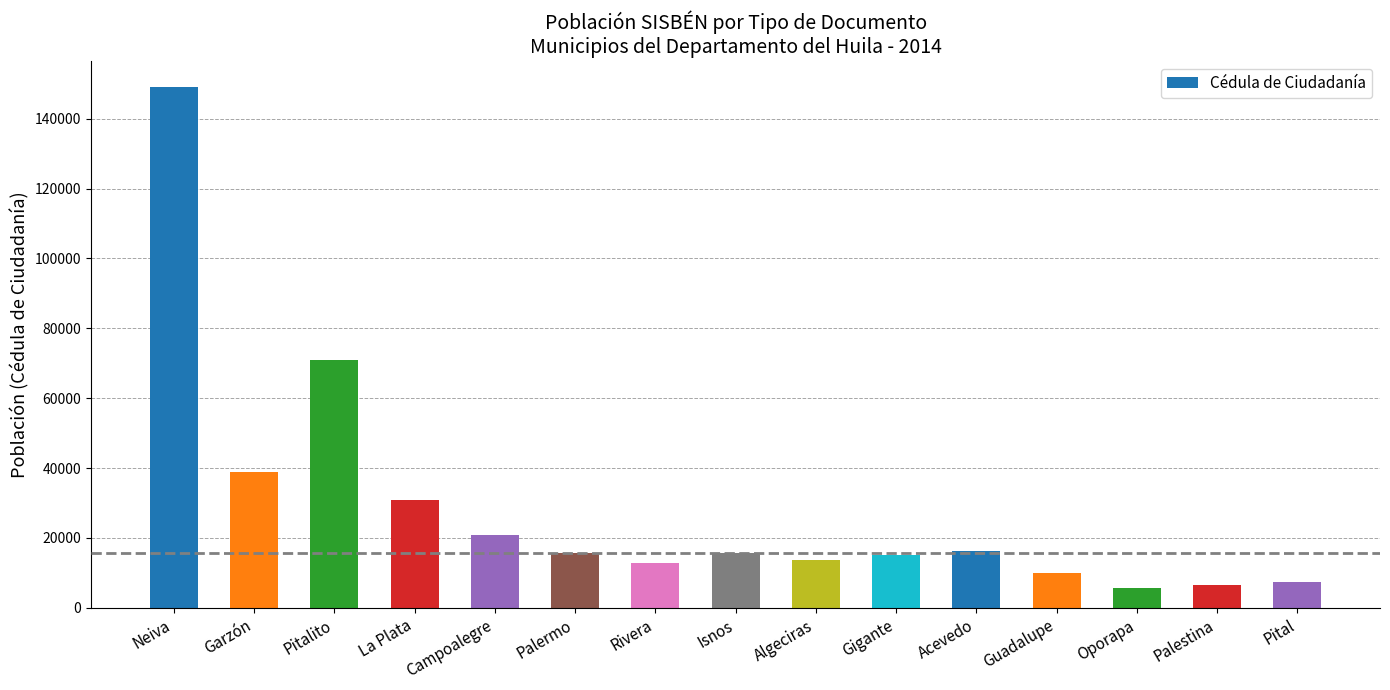

What is the average value?

28628